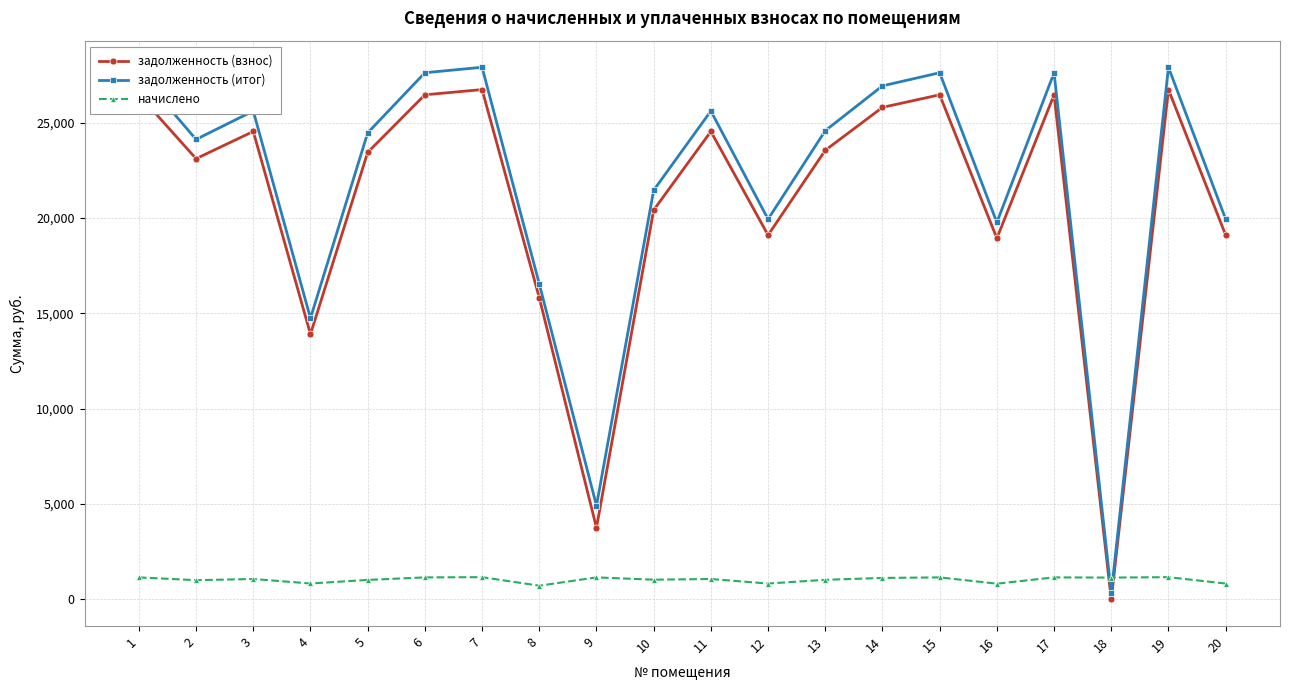

True or false: задолженность (взнос) has more than 1 interior local peaks.

True